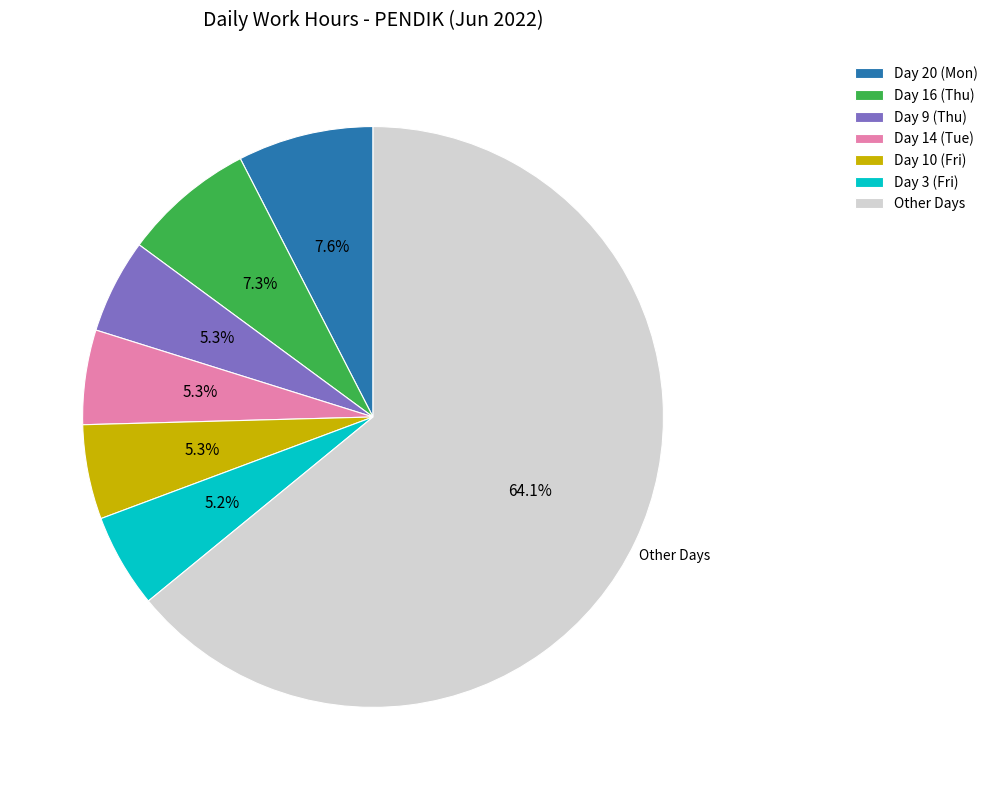

To the nearest percent, what is the difference between the largest and smallest slice percentages?

59%